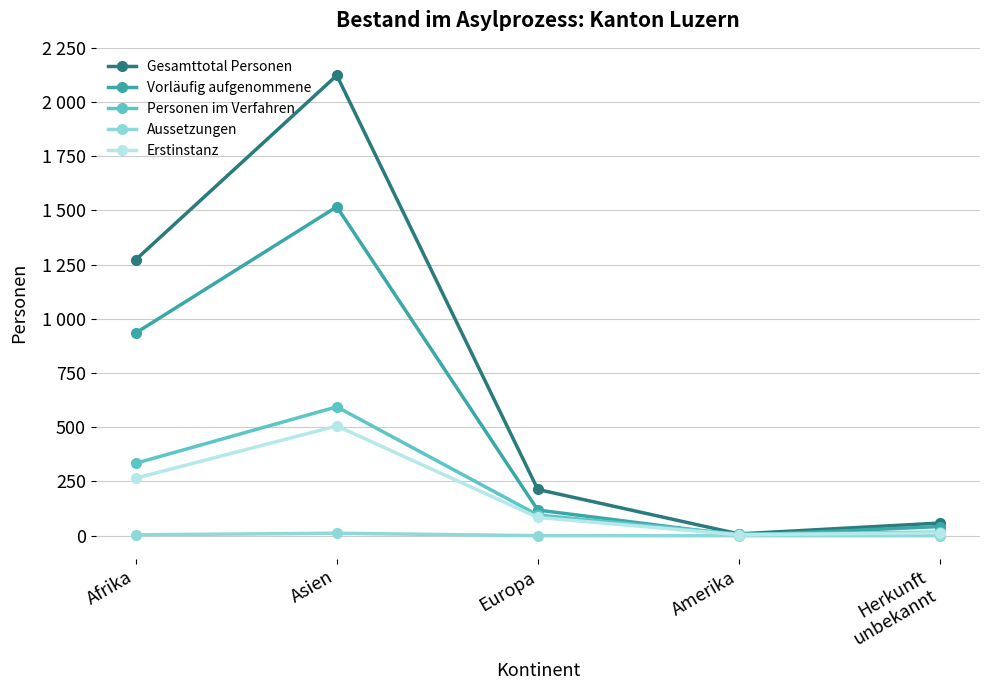

Reading left to right, list all the values displayed in this chart.

Gesamttotal Personen: Afrika=1273	Asien=2123	Europa=213	Amerika=8	Herkunft
unbekannt=58
Vorläufig aufgenommene: Afrika=935	Asien=1517	Europa=118	Amerika=1	Herkunft
unbekannt=42
Personen im Verfahren: Afrika=334	Asien=594	Europa=95	Amerika=7	Herkunft
unbekannt=16
Aussetzungen: Afrika=4	Asien=11	Europa=0	Amerika=0	Herkunft
unbekannt=0
Erstinstanz: Afrika=265	Asien=506	Europa=84	Amerika=4	Herkunft
unbekannt=13